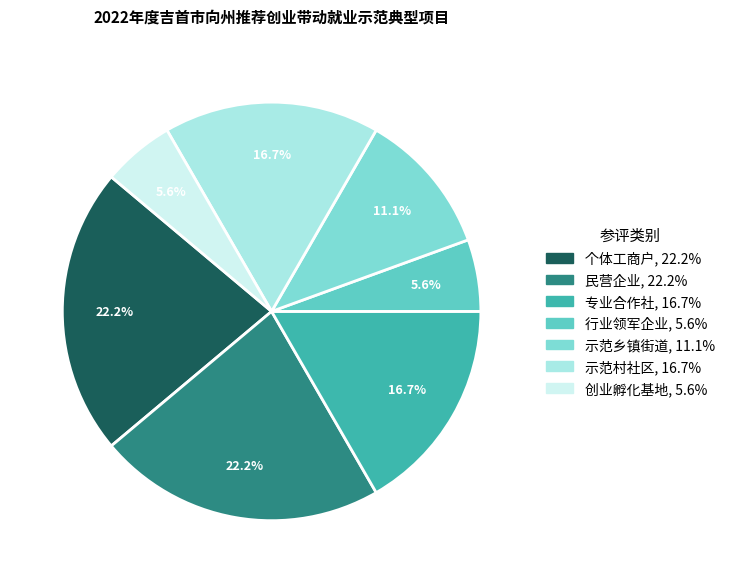

How many segments does this pie chart have?

7